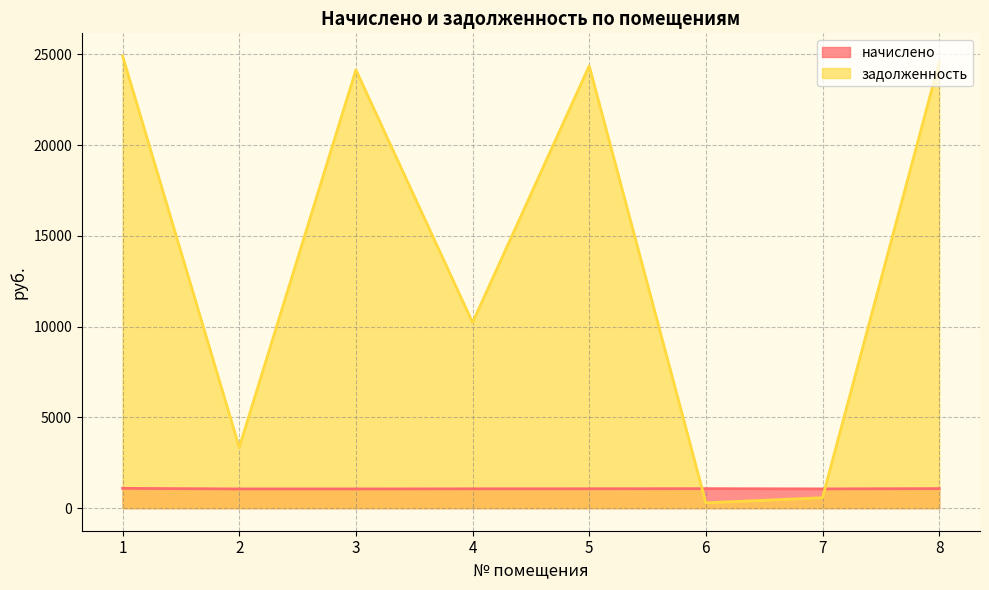

Reading right to left, transcribe all the data shown in this chart.

начислено: 8=1075.2	7=1058.4	6=1072.8	5=1065.6	4=1063.2	3=1056.0	2=1056.0	1=1089.6
задолженность: 8=24589.9	7=573.3	6=290.6	5=24370.3	4=10228.7	3=24150.7	2=3343.2	1=24919.2